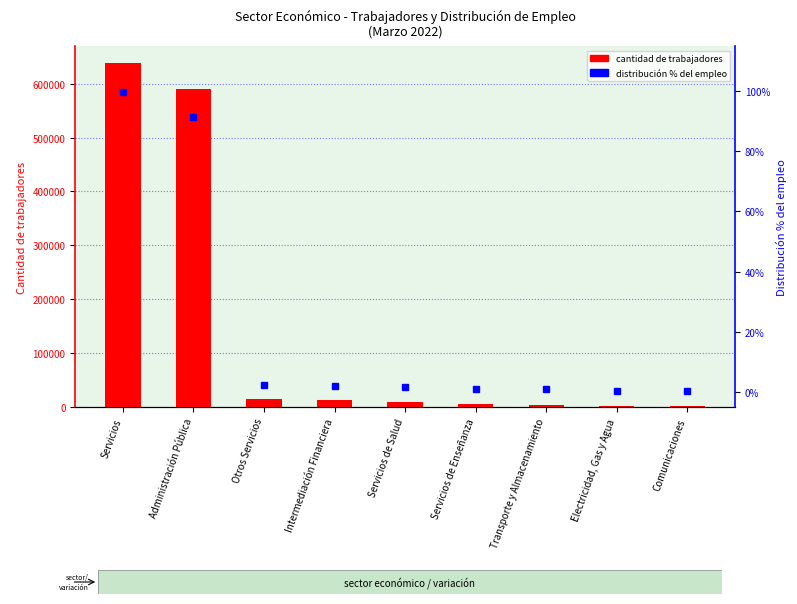

What position from the left is Servicios de Salud?

5